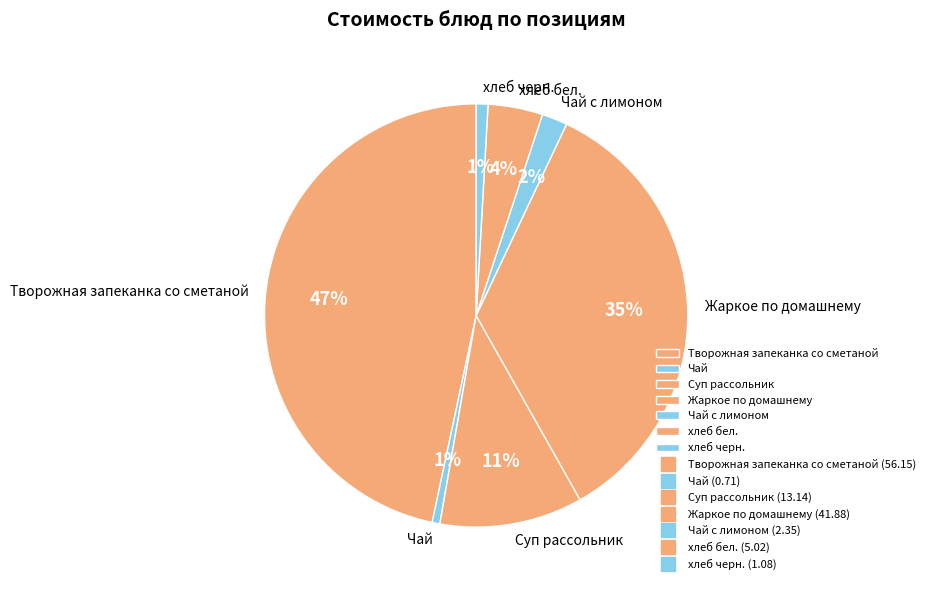

Does хлеб черн. represent more than half of the total?

No